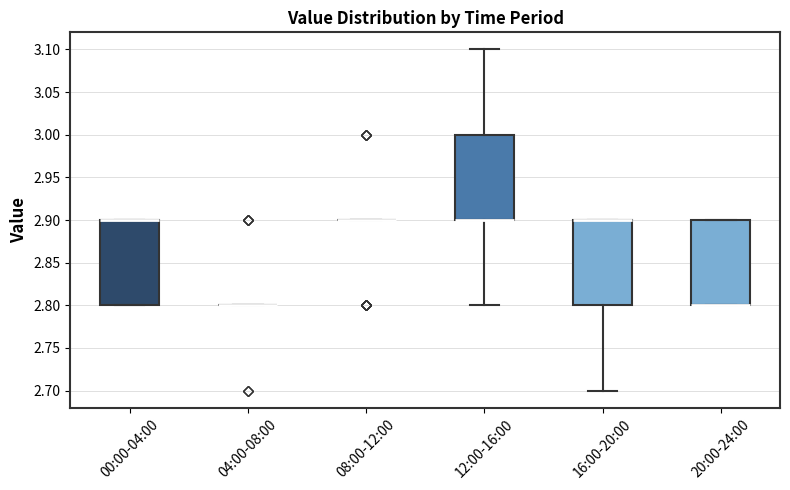

Reading left to right, transcribe this box plot: for each box, give where its median line is, the range the box spans, and where its two whiskers end, as read against the y-axis. The values are not printed on the chart, so give them approximately, as read against the axis.

00:00-04:00: median 2.9 (drawn on the box's upper edge), box 2.8 to 2.9, whiskers 2.8 to 2.9
04:00-08:00: box collapsed to a line at 2.8, whiskers 2.8 to 2.8
08:00-12:00: box collapsed to a line at 2.9, whiskers 2.9 to 2.9
12:00-16:00: median 2.9 (drawn on the box's lower edge), box 2.9 to 3.0, whiskers 2.8 to 3.1
16:00-20:00: median 2.9 (drawn on the box's upper edge), box 2.8 to 2.9, whiskers 2.7 to 2.9
20:00-24:00: median 2.8 (drawn on the box's lower edge), box 2.8 to 2.9, whiskers 2.8 to 2.9